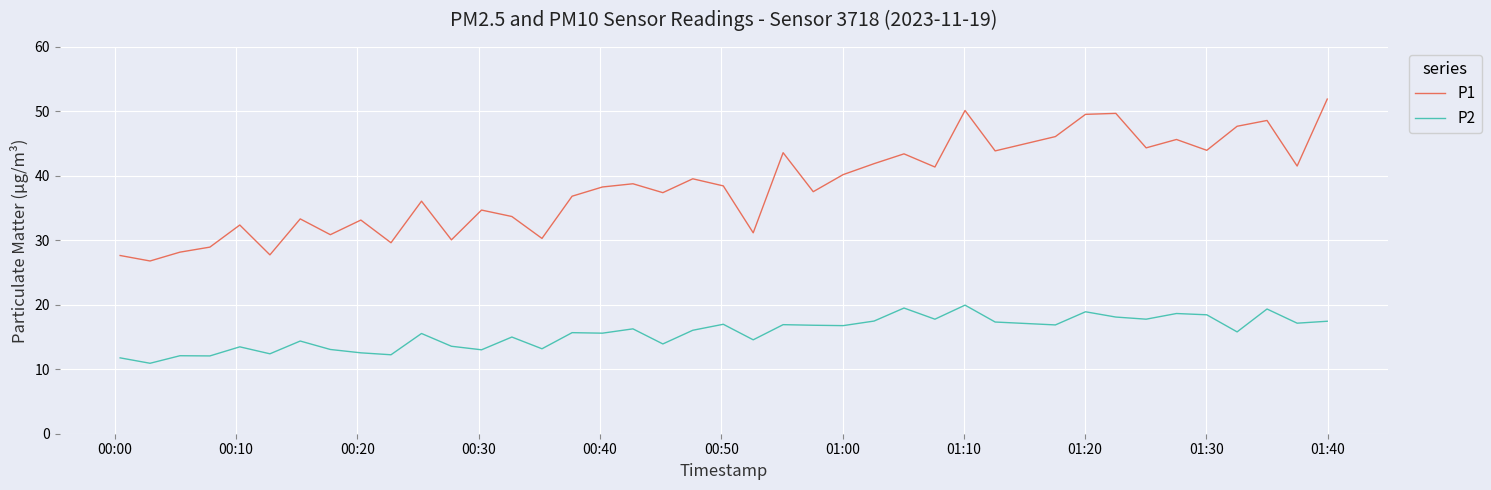

True or false: P1 and P2 intersect in this chart.

False